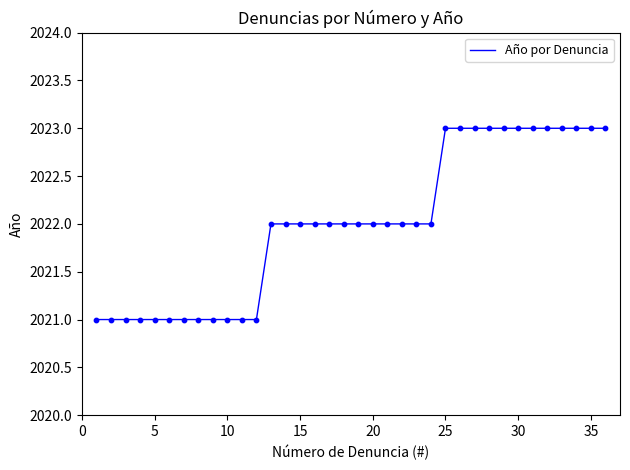

What is the maximum value shown in the chart?

2023